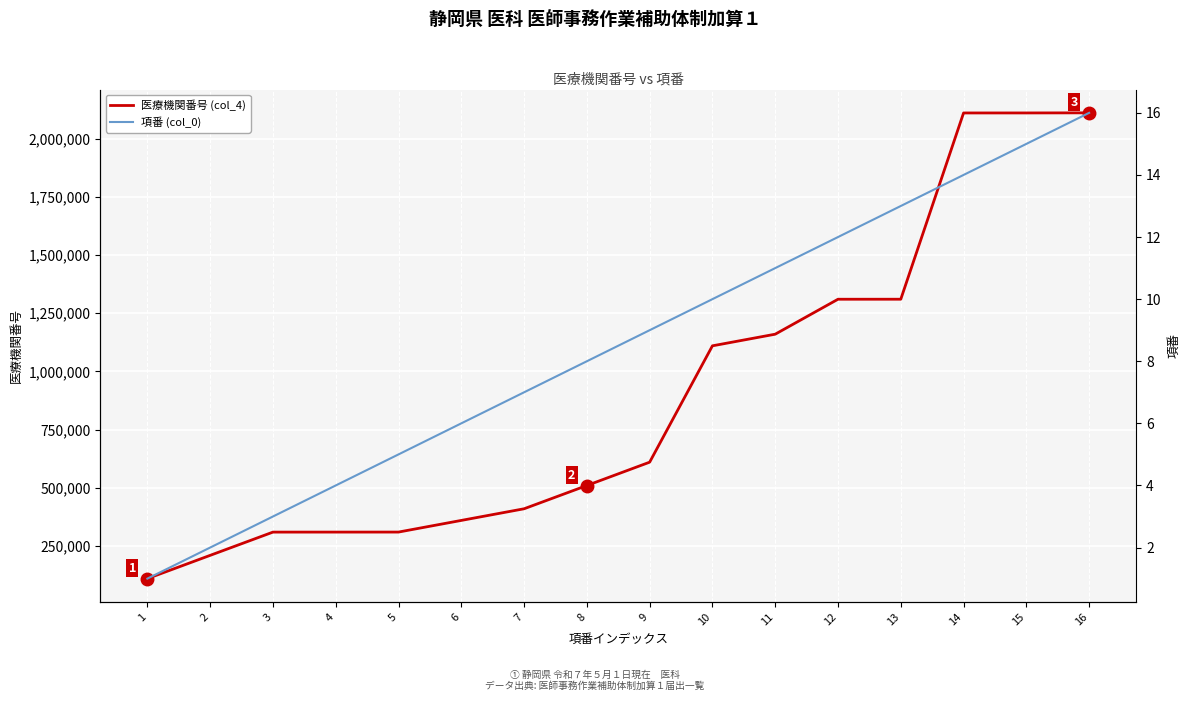

The 医療機関番号 (col_4) series shows 63839 at 2. True or false?

False